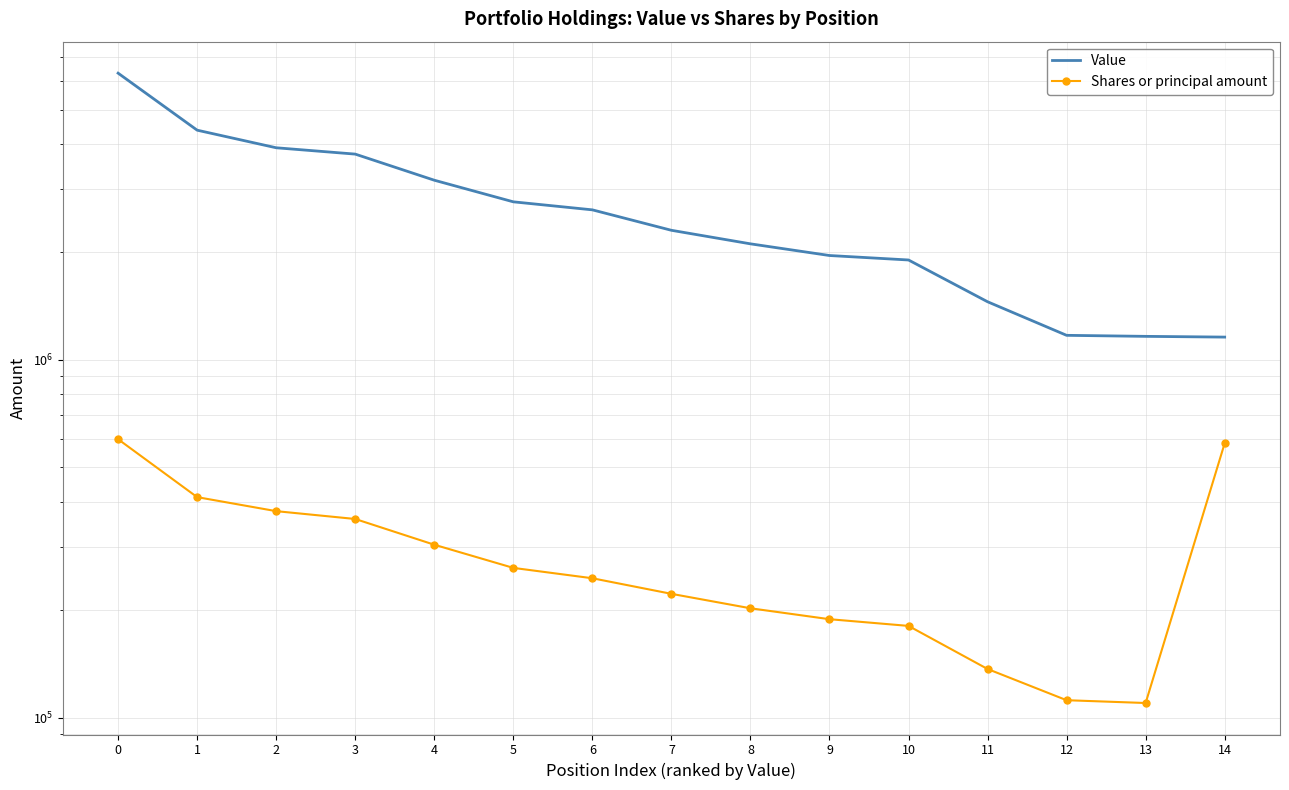

Which series has the widest spread of values?

Value